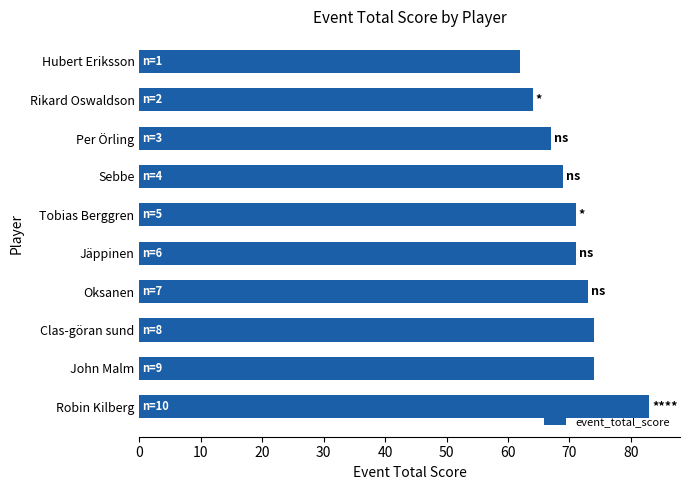

Count the number of categories in the chart.

10